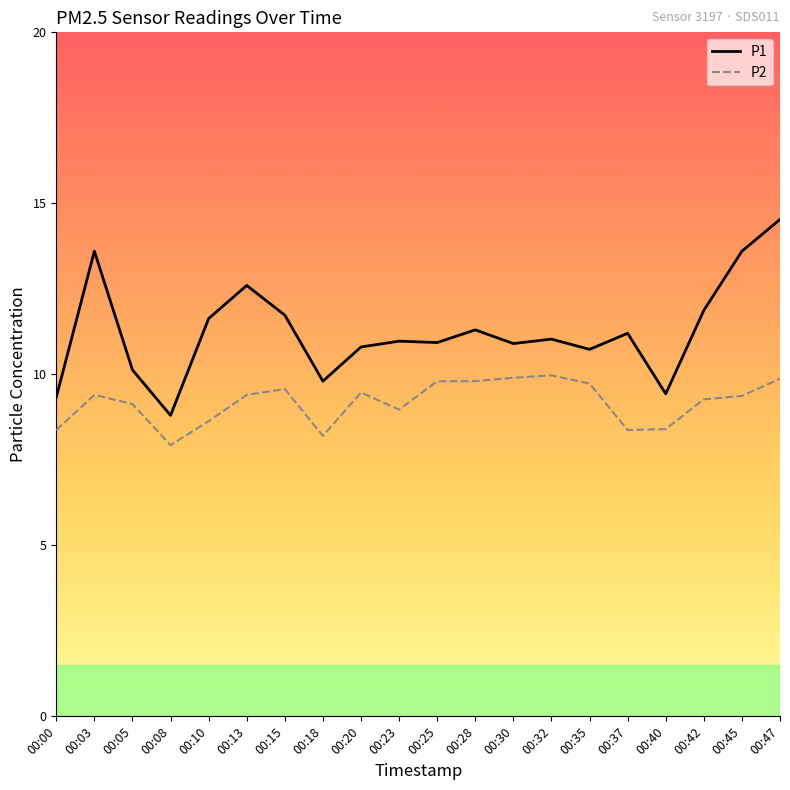

True or false: P1 has a value of 3.5 at 00:20.

False